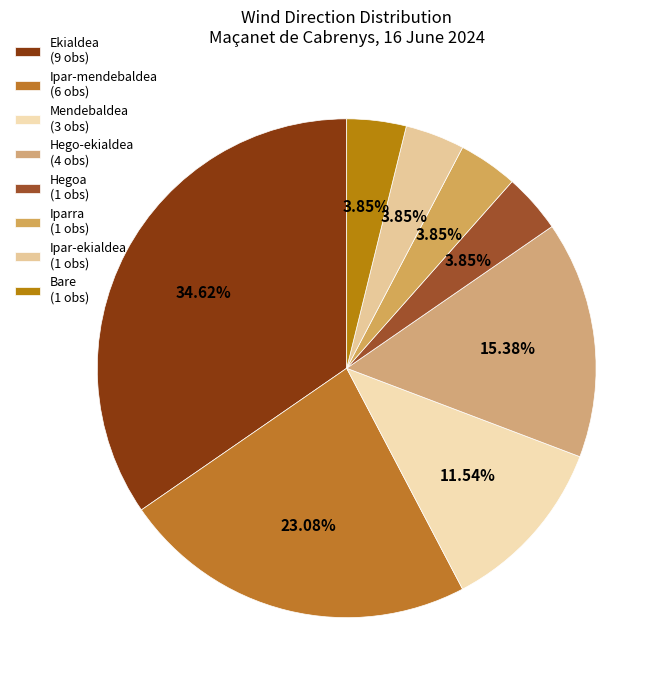

Does any single category account for the majority?

No